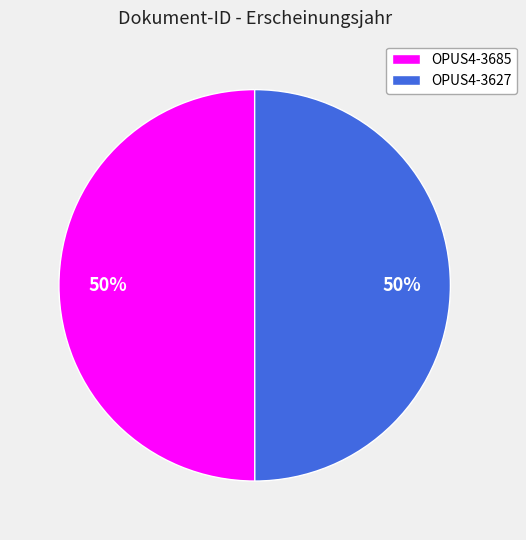

What is the ratio of the value at OPUS4-3627 to the value at OPUS4-3685?

1.0